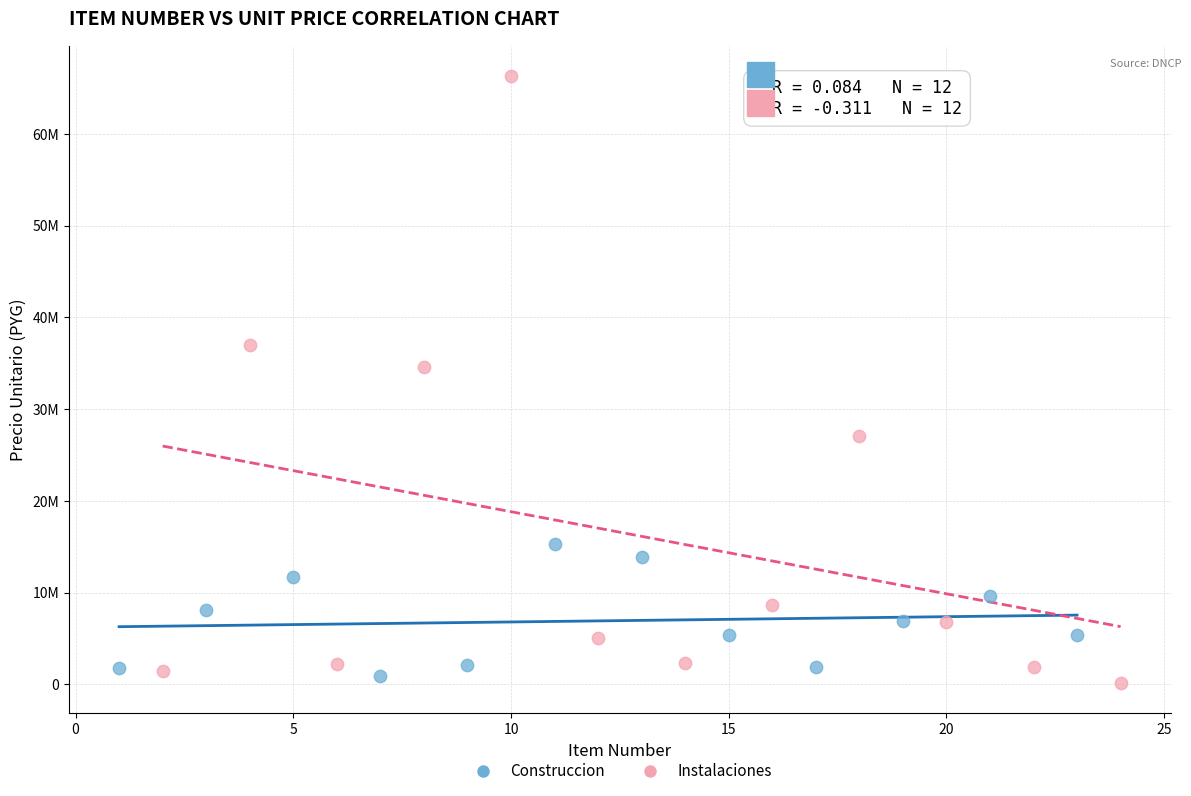

Which series has the largest Y range (max minus min)?

Instalaciones